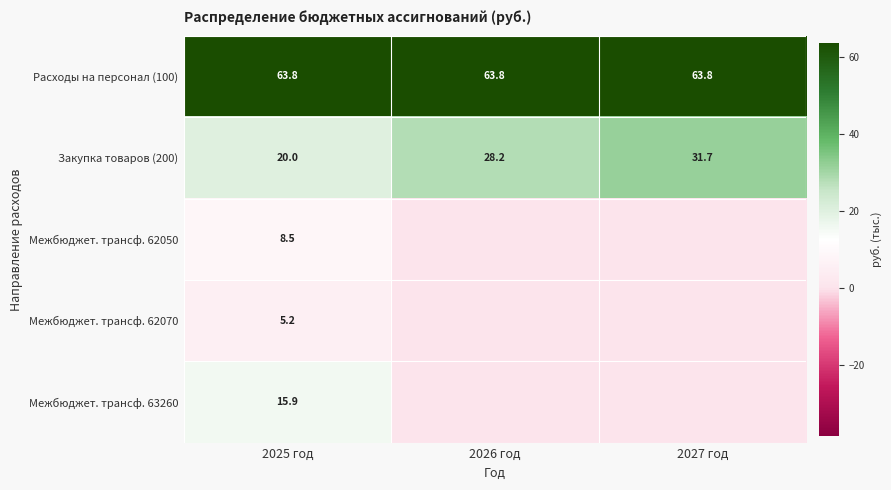

What is the maximum value shown in the chart?

63.8